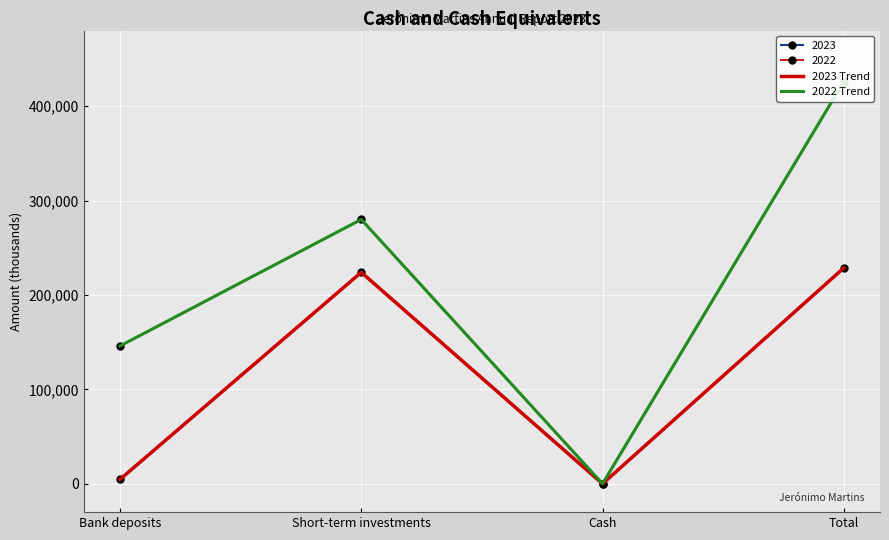

List the labels in order of 2022 Trend value, largest first.

Total, Short-term investments, Bank deposits, Cash